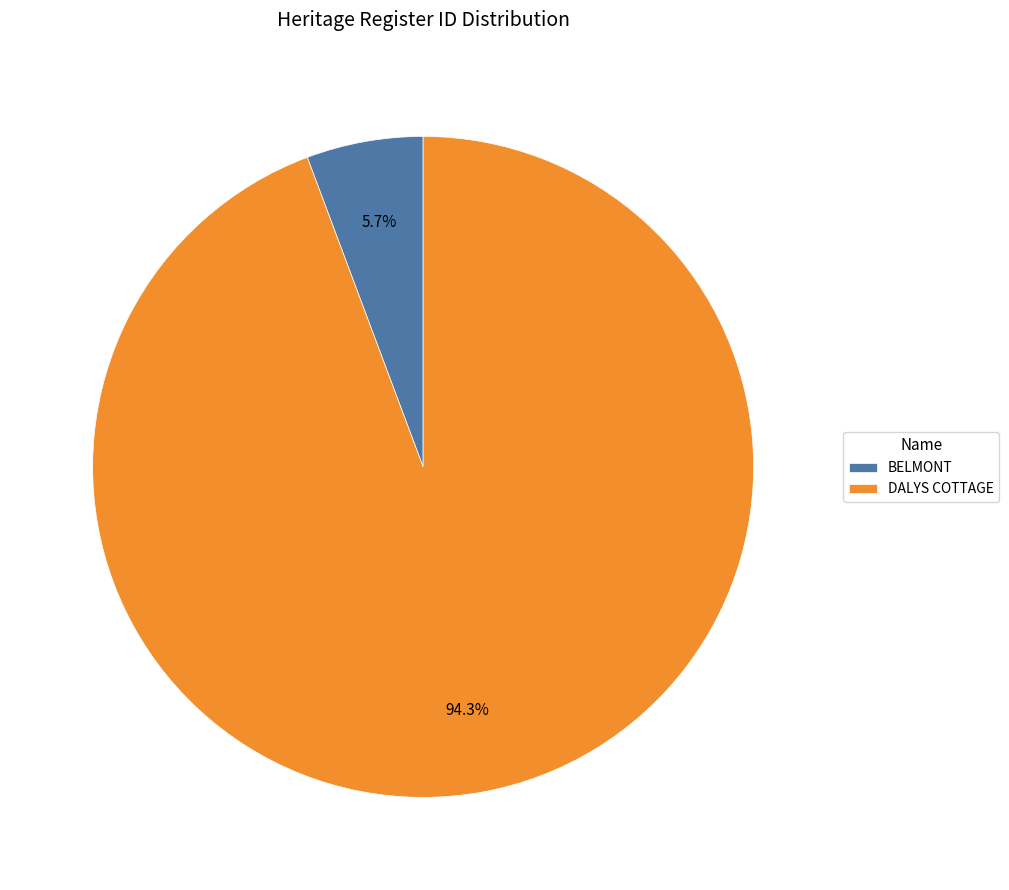

Is it true that DALYS COTTAGE is 81% of the pie?

False